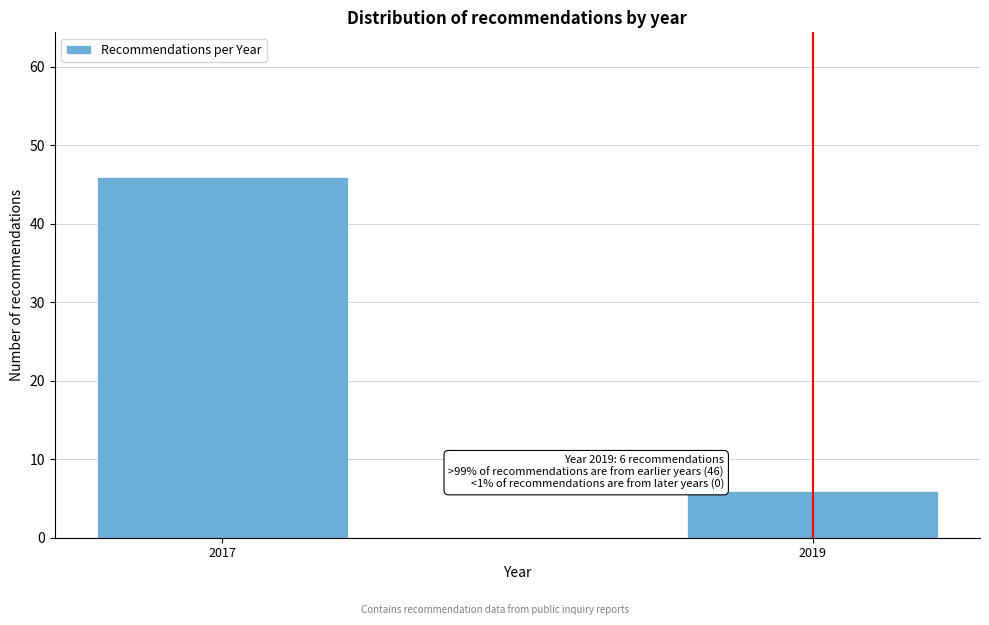

Reading left to right, transcribe all the data shown in this chart.

46	6